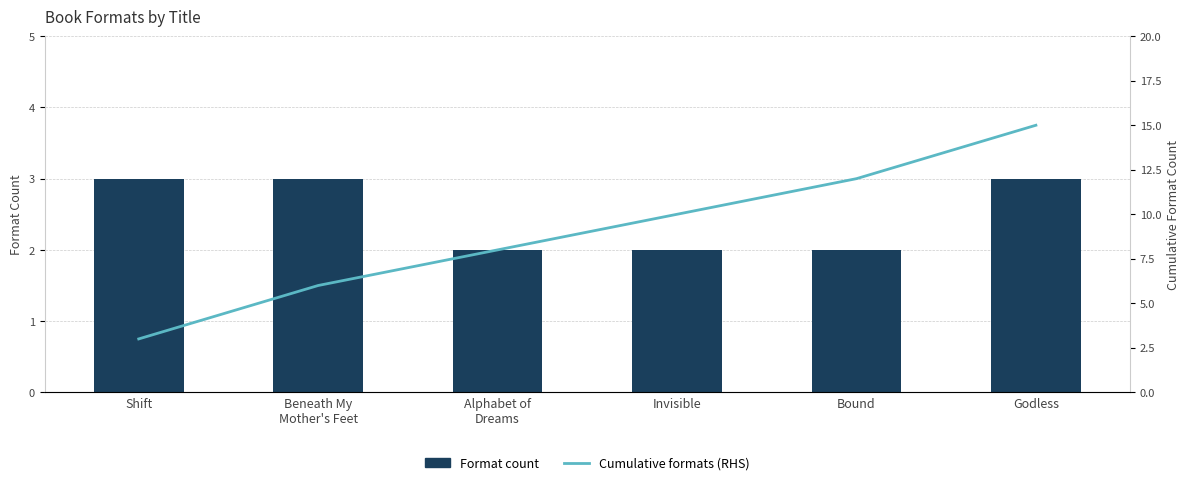

What position from the left is Invisible?

4